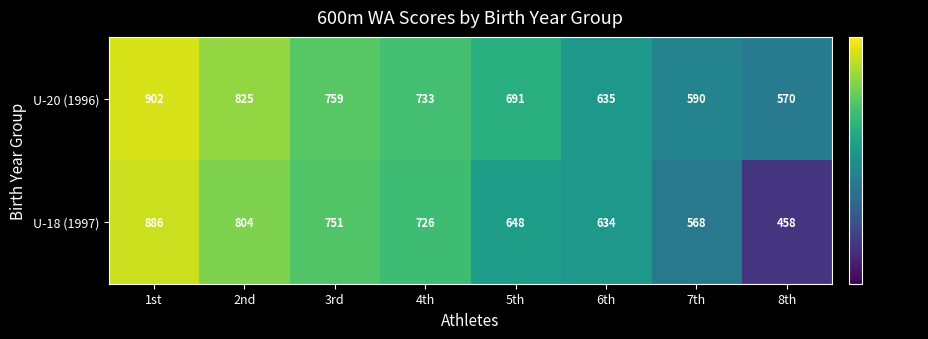

The U-20 (1996) series shows 590 at 7th. True or false?

True